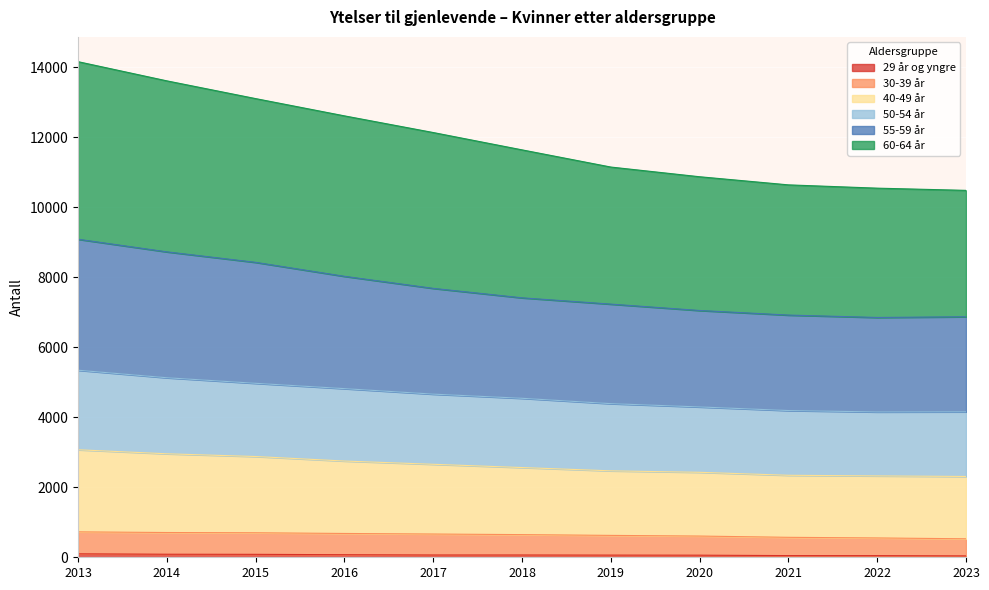

At which label does 55-59 år reach its minimum?

2023